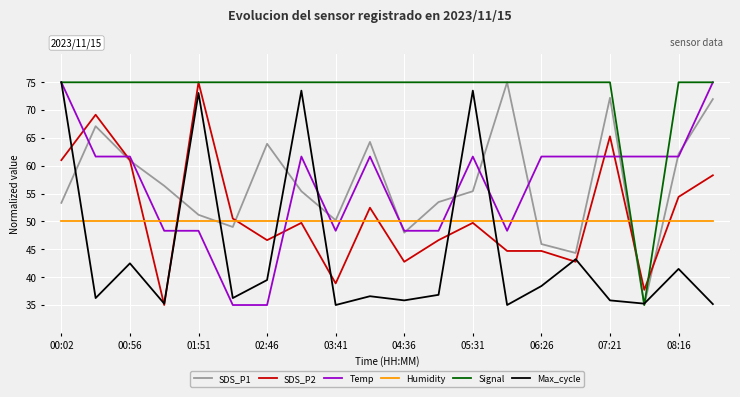

What is the maximum value for Humidity?

50.0